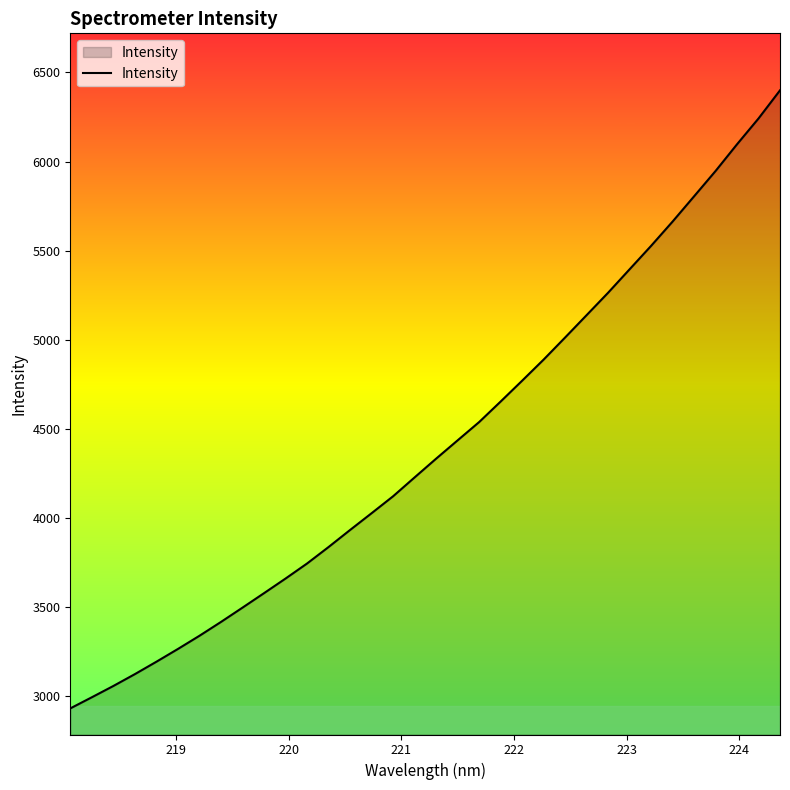

What is the difference between the maximum and minimum values?

3469.3